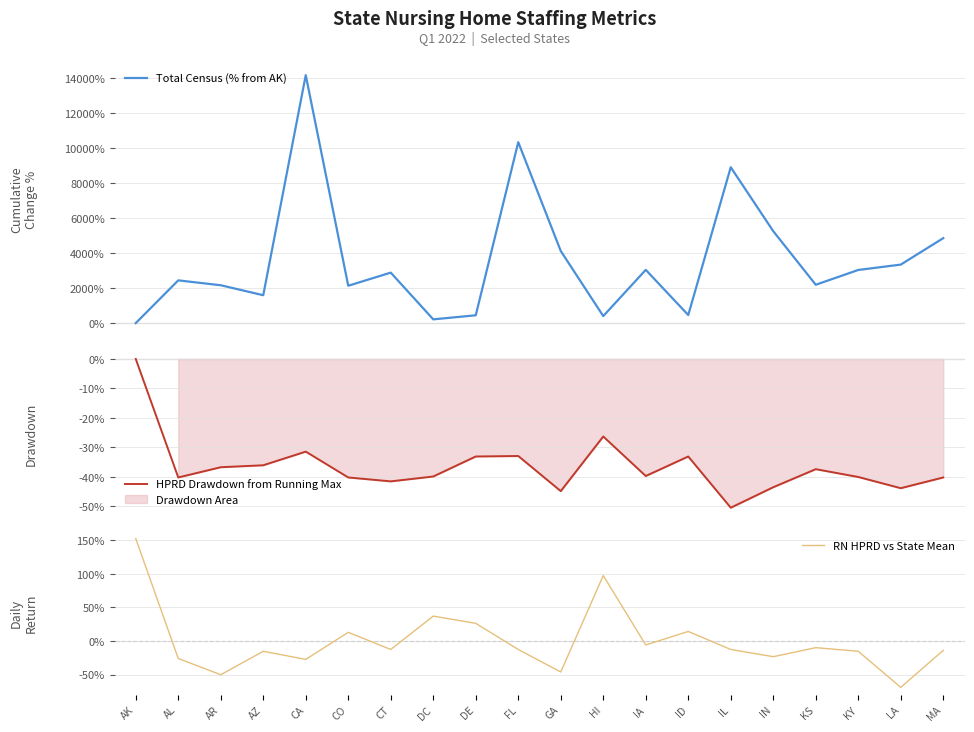

Is this an area chart (filled region under the line)?

No